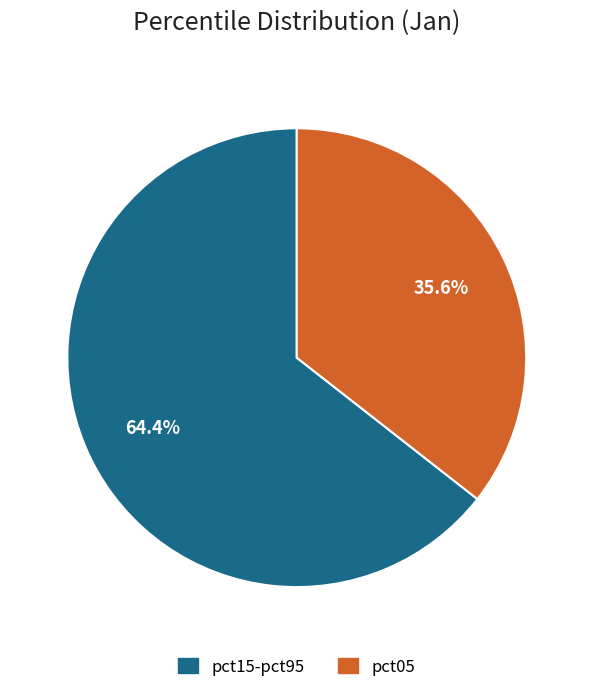

Is there a majority slice in this chart?

Yes